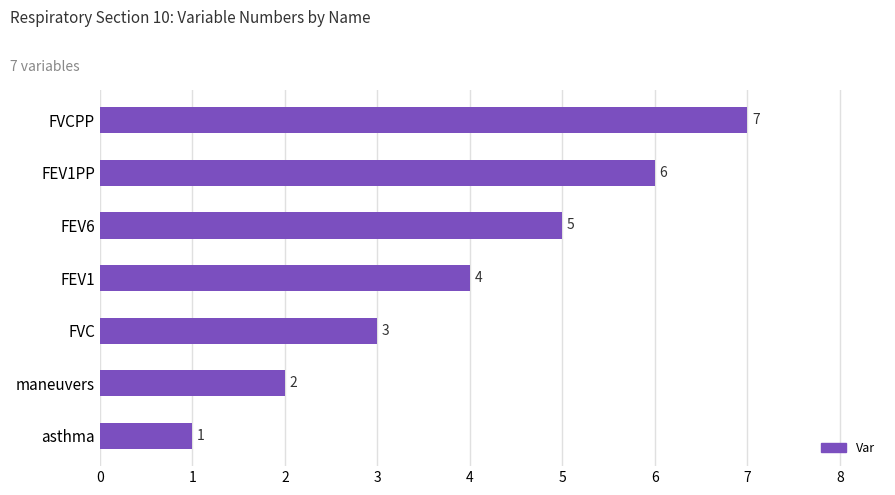

At which label is the value closest to 4?

FEV1